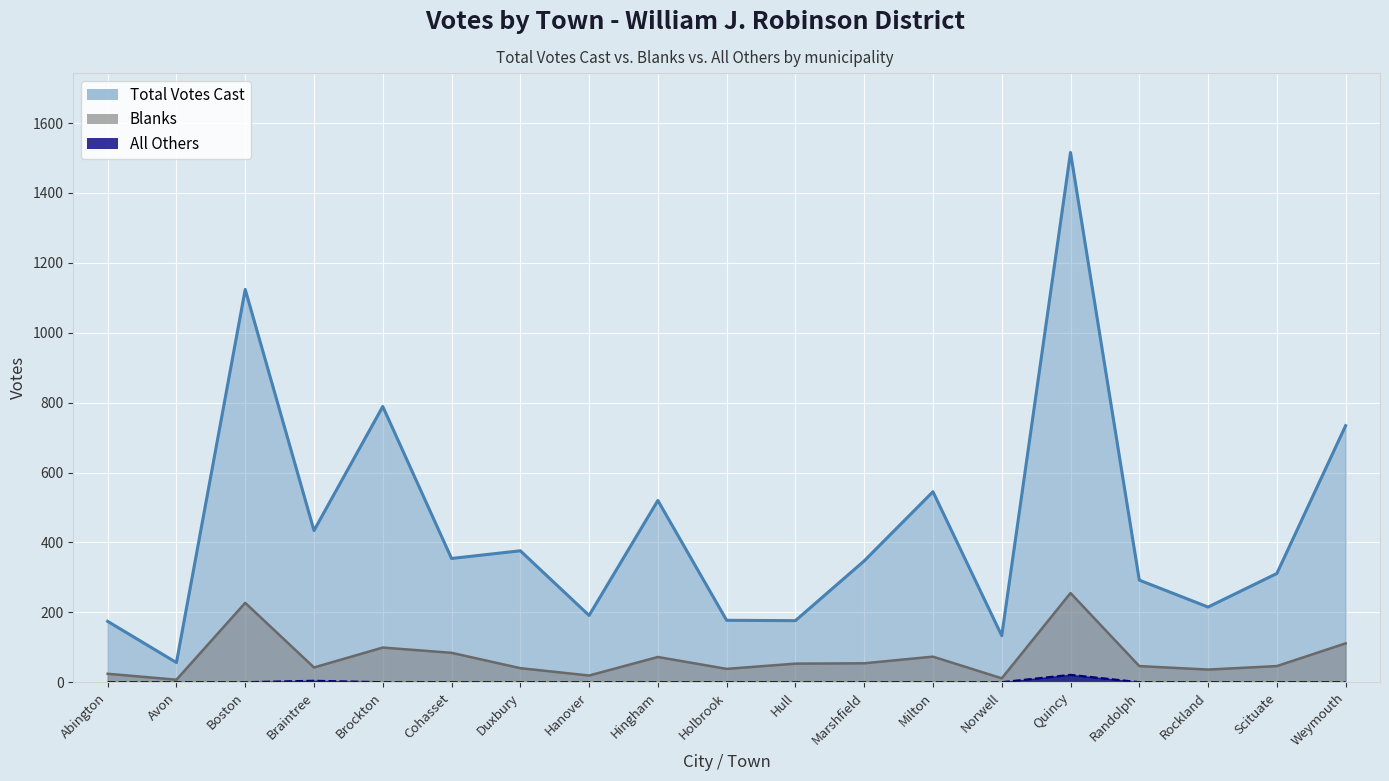

Where does the Blanks series first go above 46?

Boston